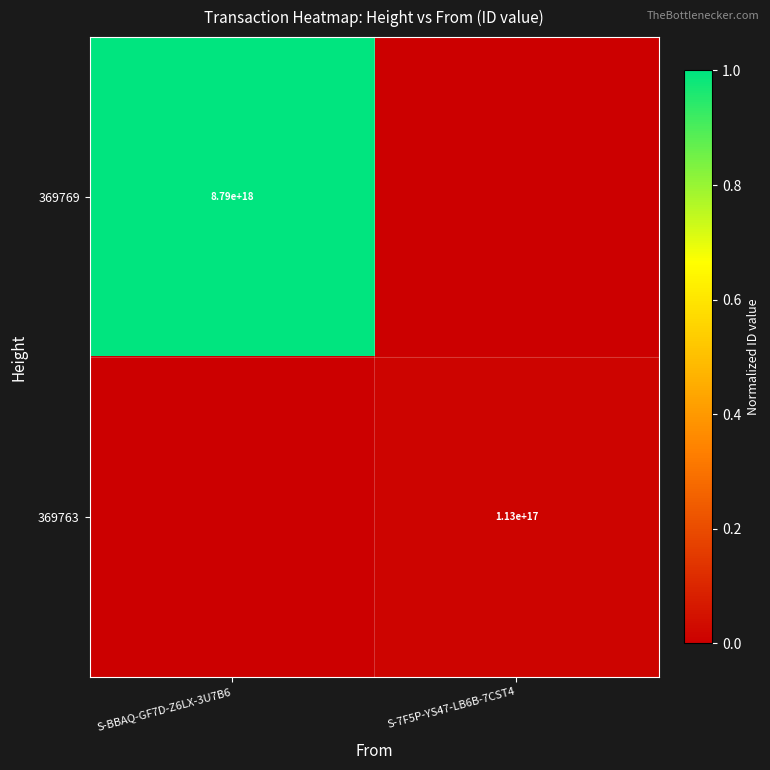

Between S-7F5P-YS47-LB6B-7CST4 and S-BBAQ-GF7D-Z6LX-3U7B6, which is larger?

S-BBAQ-GF7D-Z6LX-3U7B6